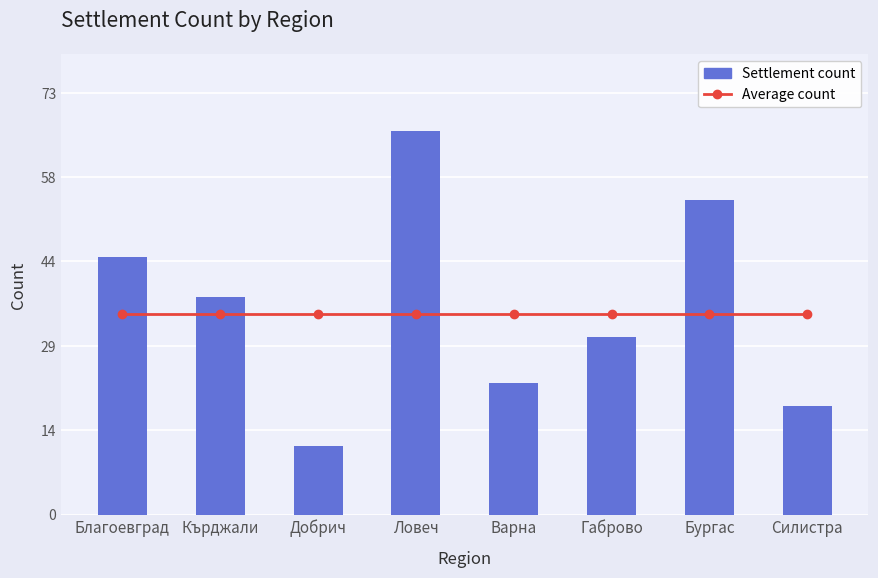

At which label is Settlement count closest to 39?

Кърджали